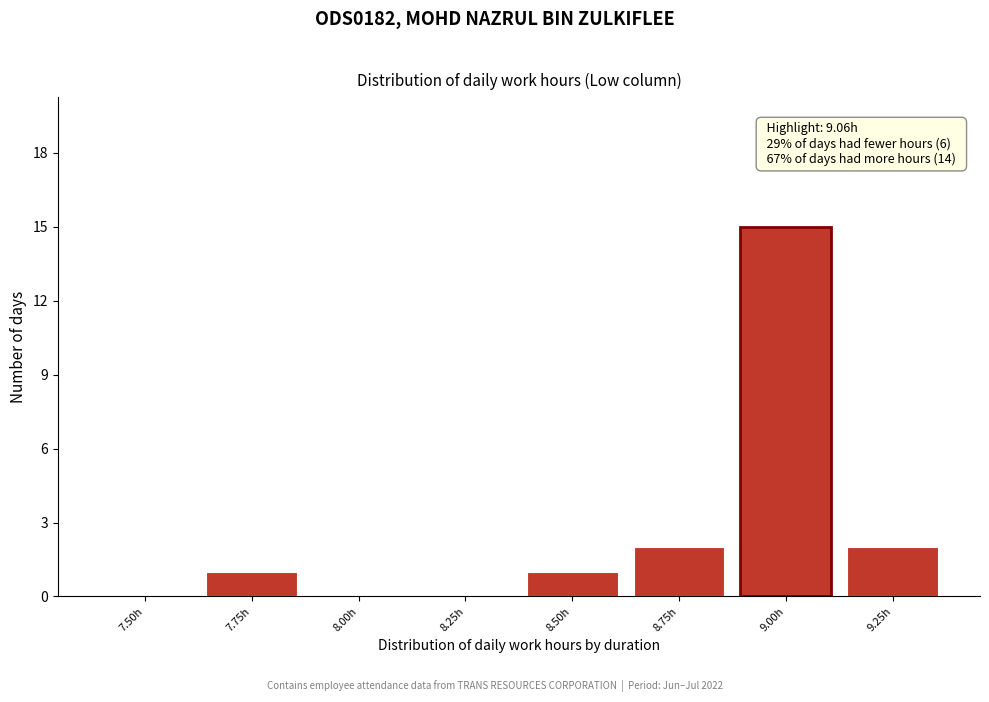

Reading left to right, what are all the values shown in this chart?

7.50h=0	7.75h=1	8.00h=0	8.25h=0	8.50h=1	8.75h=2	9.00h=15	9.25h=2